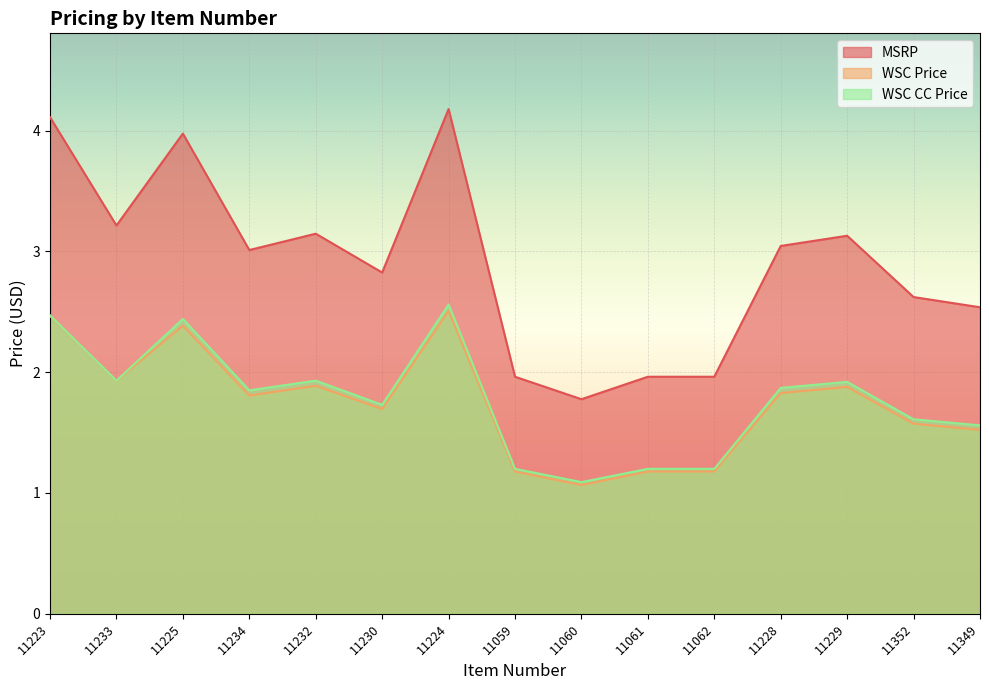

Count the number of data series in this chart.

3